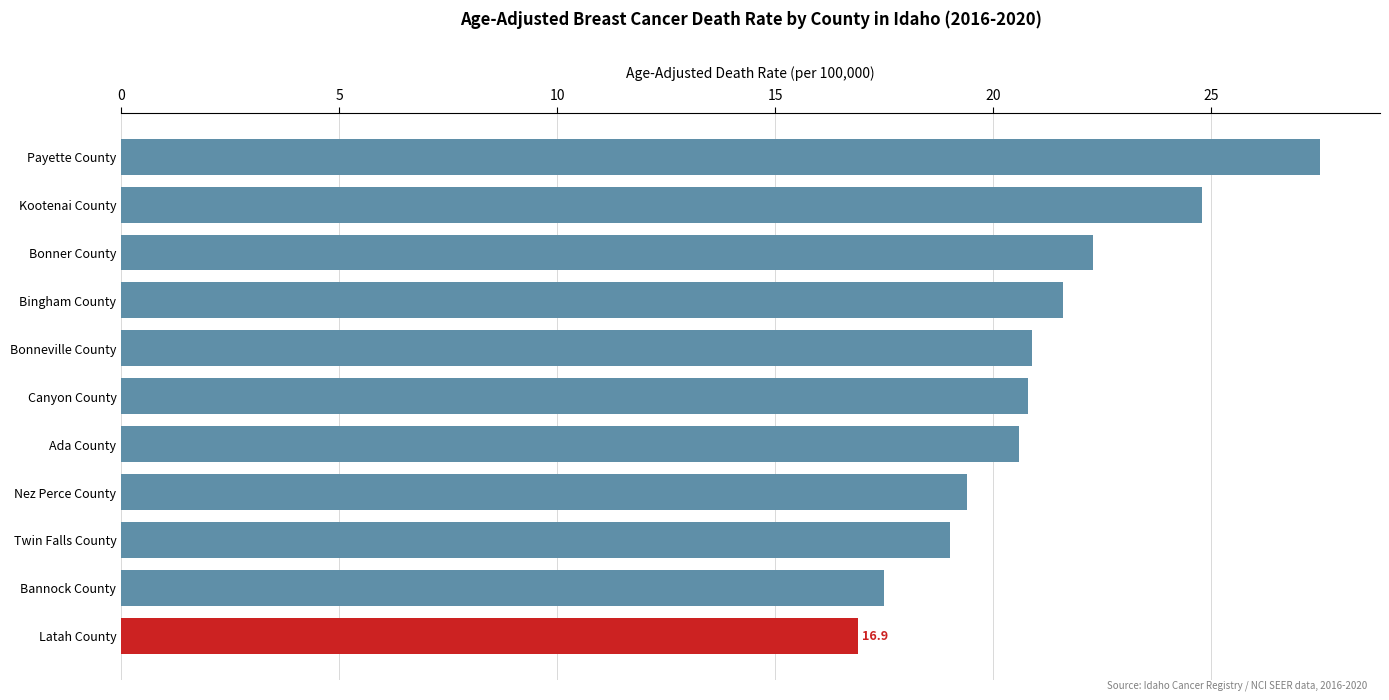

Between Twin Falls County and Canyon County, which is larger?

Canyon County